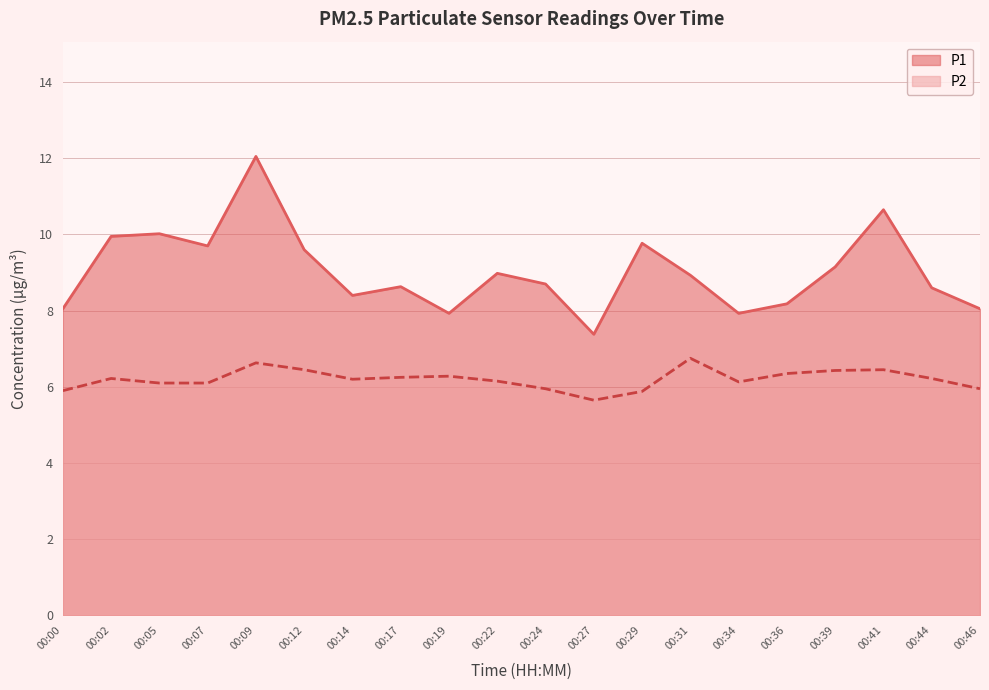

What is the greatest value displayed?

12.1